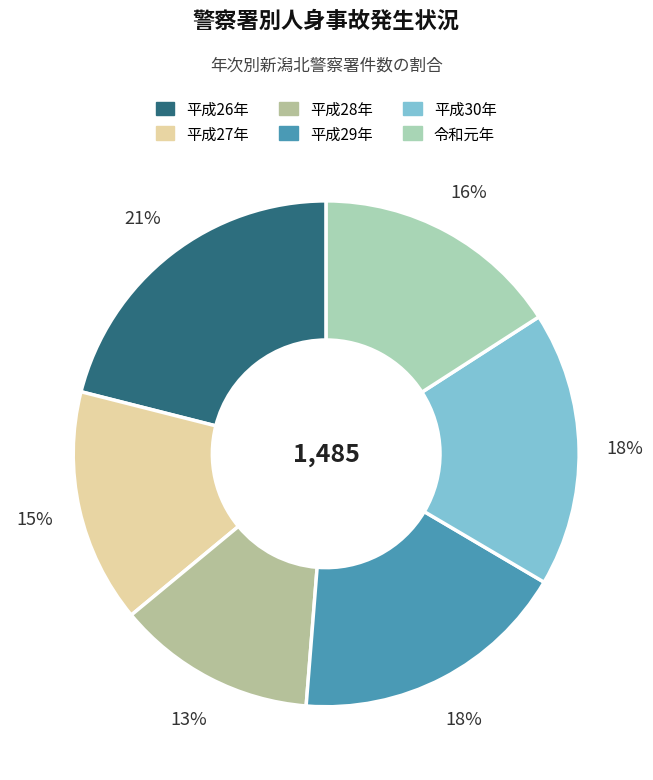

To the nearest percent, what portion does 平成30年 represent?

18%